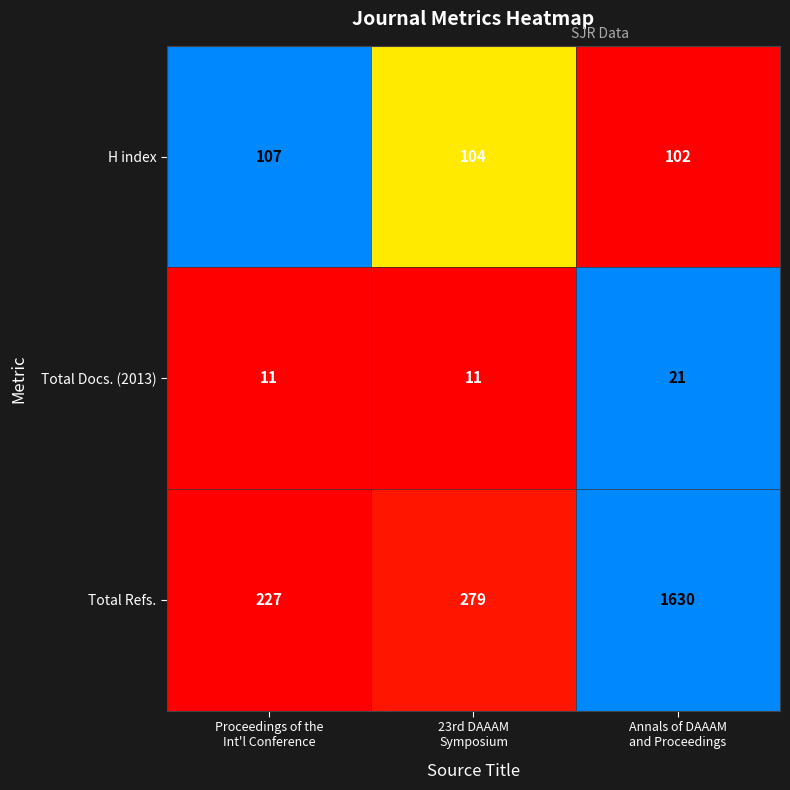

What is the sum of all Total Refs. values?

2136